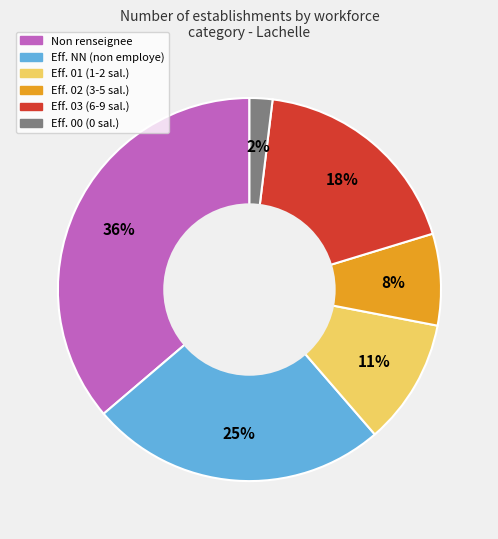

To the nearest percent, what is the average slice percentage?

17%